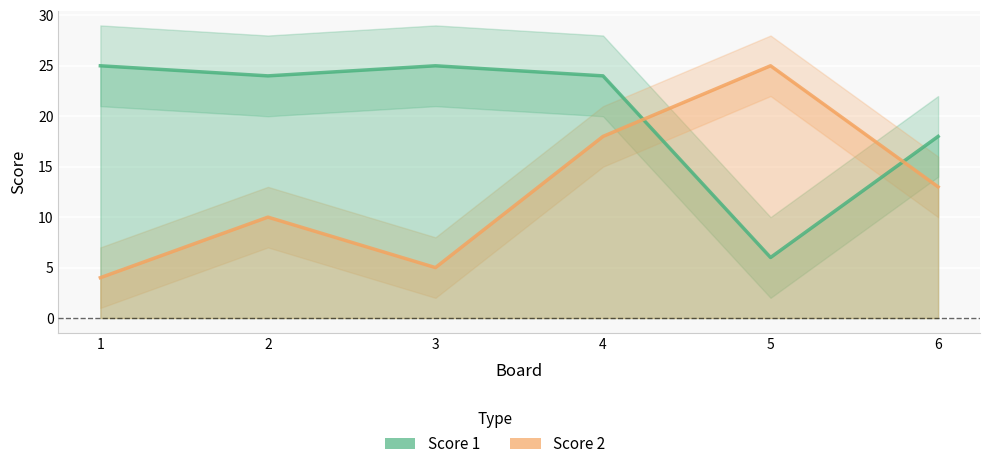

What is the maximum value shown in the chart?

25